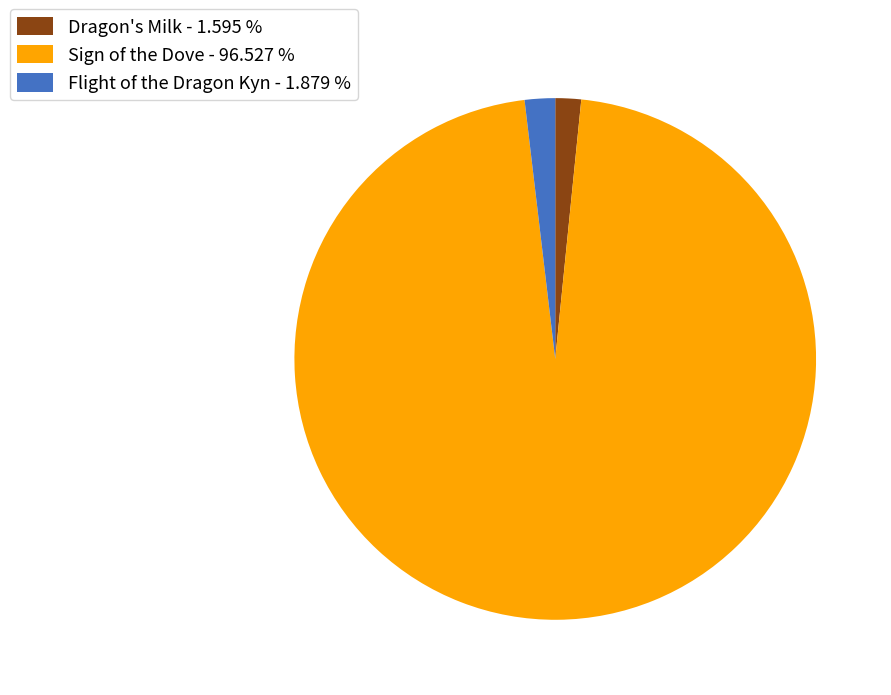

Is there a majority slice in this chart?

Yes